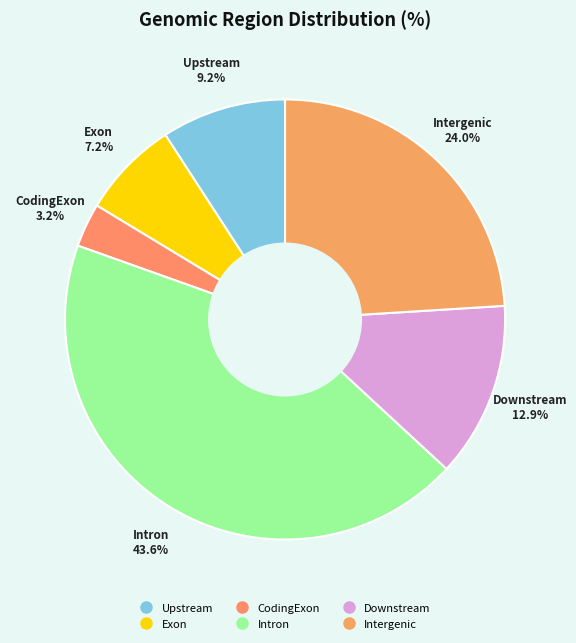

What is the smallest slice in the pie chart?

CodingExon